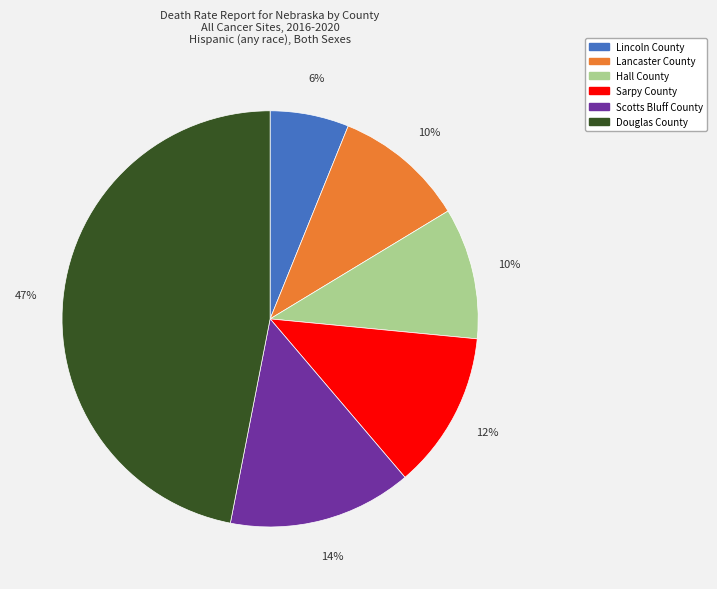

Which slice is the largest?

Douglas County